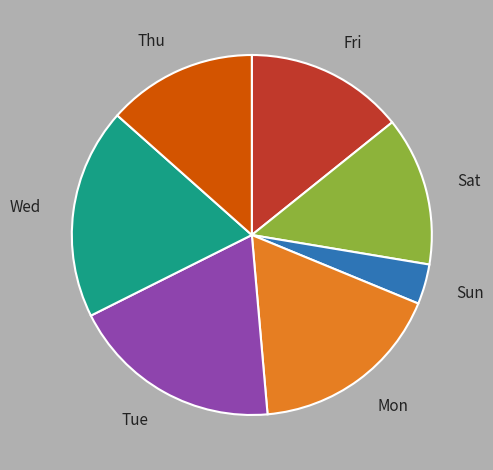

Is it true that Sun is 16% of the pie?

False